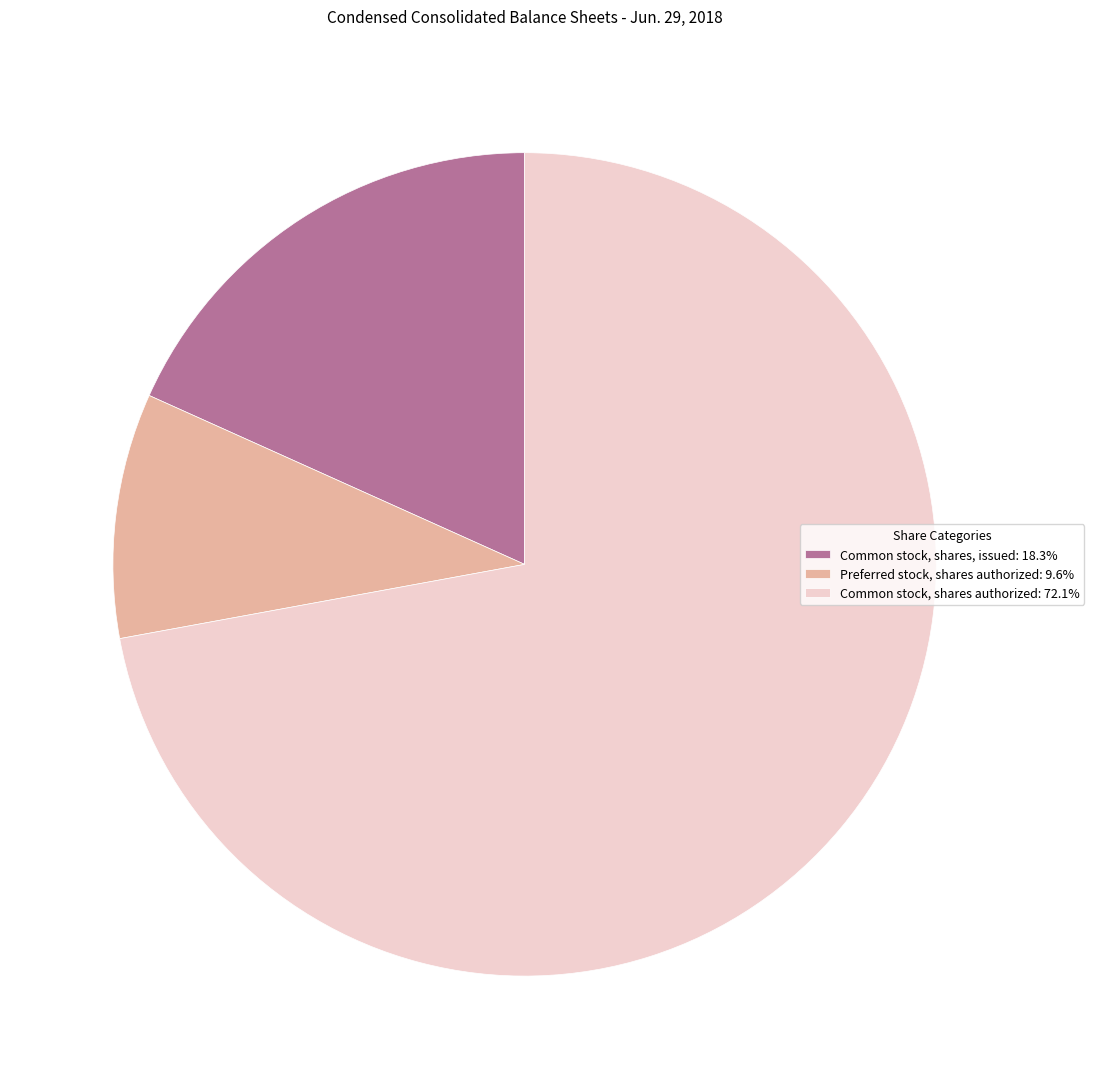

Do Common stock, shares authorized: 72.1% and Preferred stock, shares authorized: 9.6% together represent more than half of the pie?

Yes